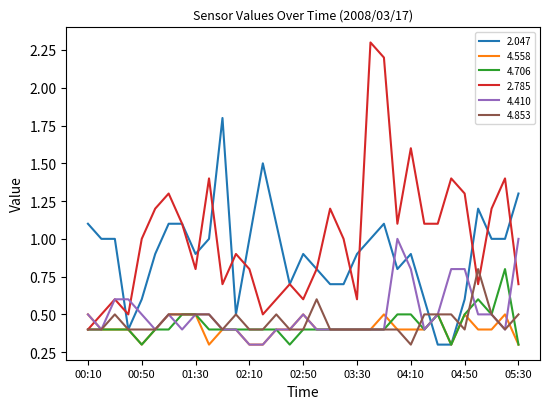

Which series has the largest total across all categories?

2.785